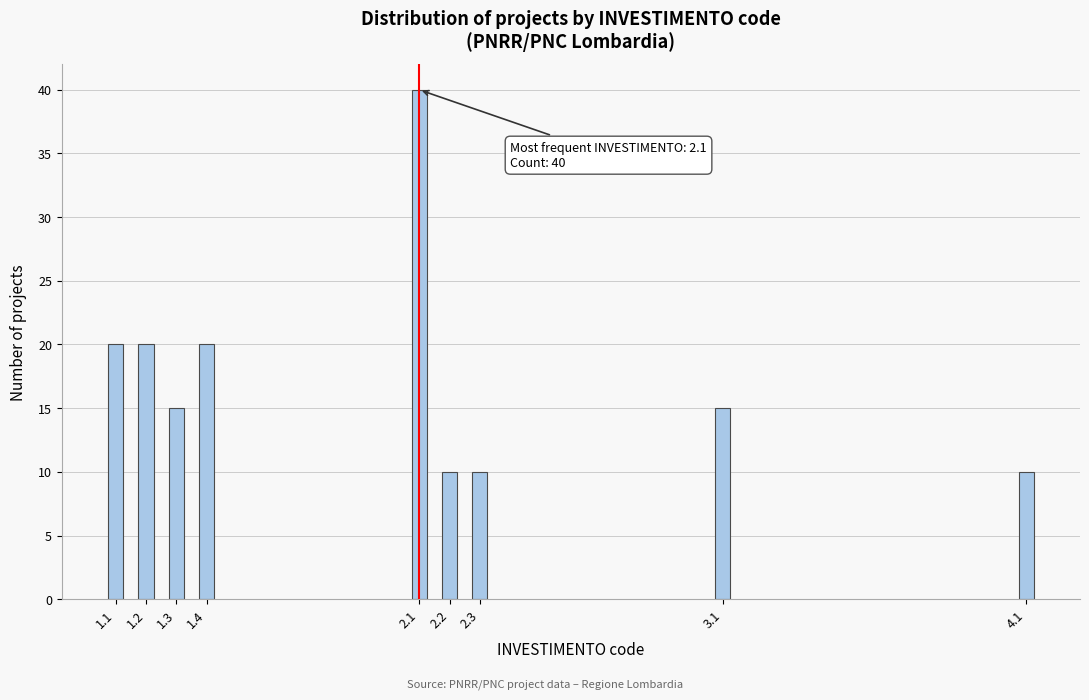

Reading right to left, list all the values displayed in this chart.

4.1=10	3.1=15	2.3=10	2.2=10	2.1=40	1.4=20	1.3=15	1.2=20	1.1=20